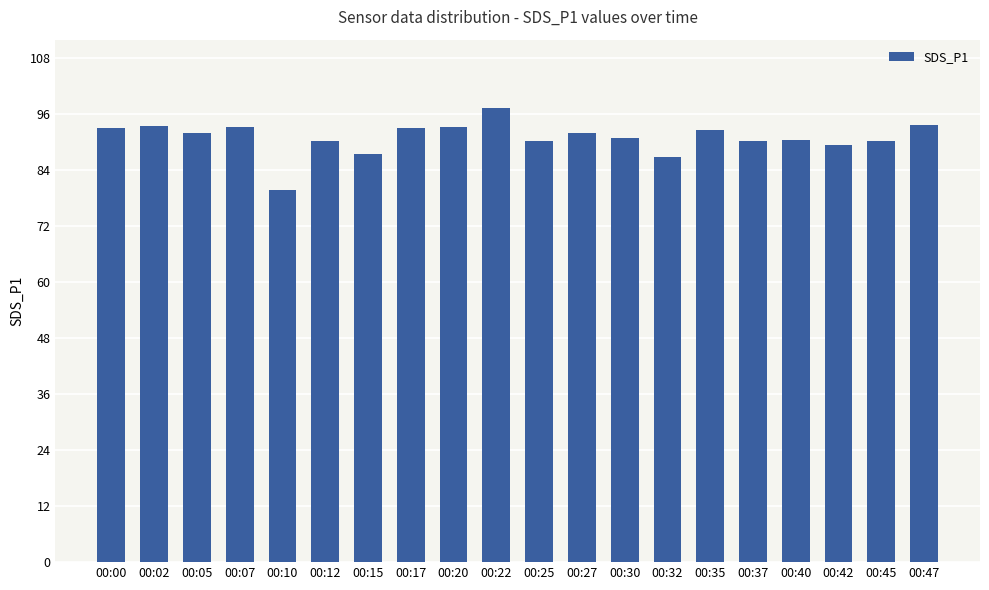

What is the value of the 3rd bar from the left?

92.1